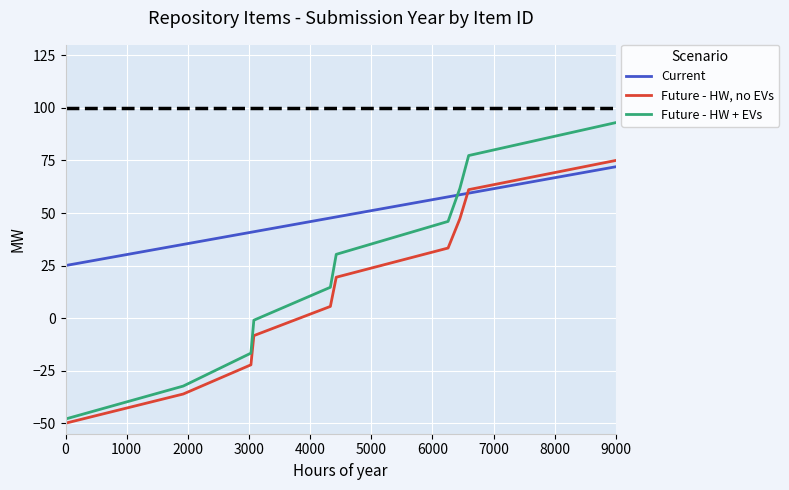

After their last crossing, which series has the higher values: Future - HW + EVs or Current?

Future - HW + EVs